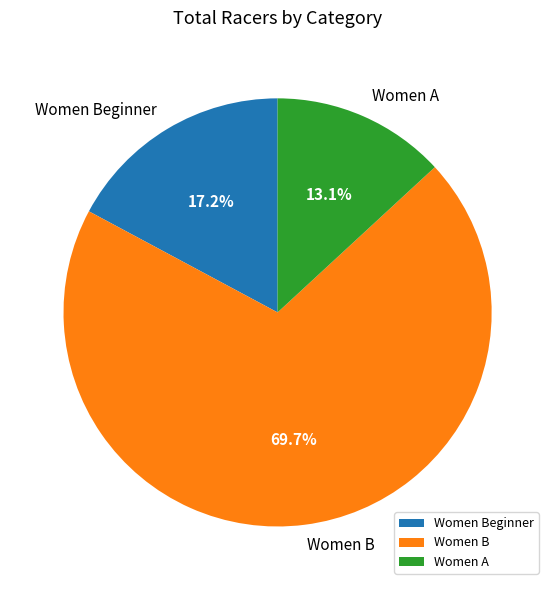

How many slices are in this pie chart?

3